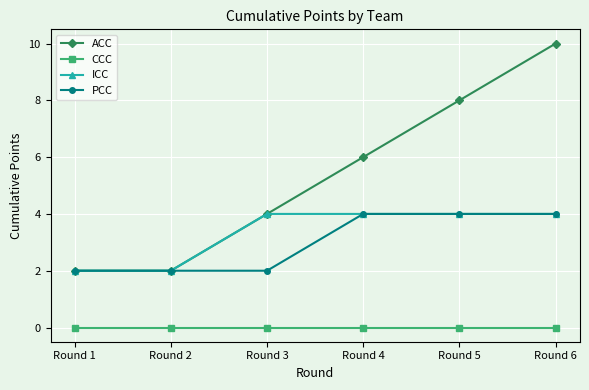

What is the maximum value for PCC?

4